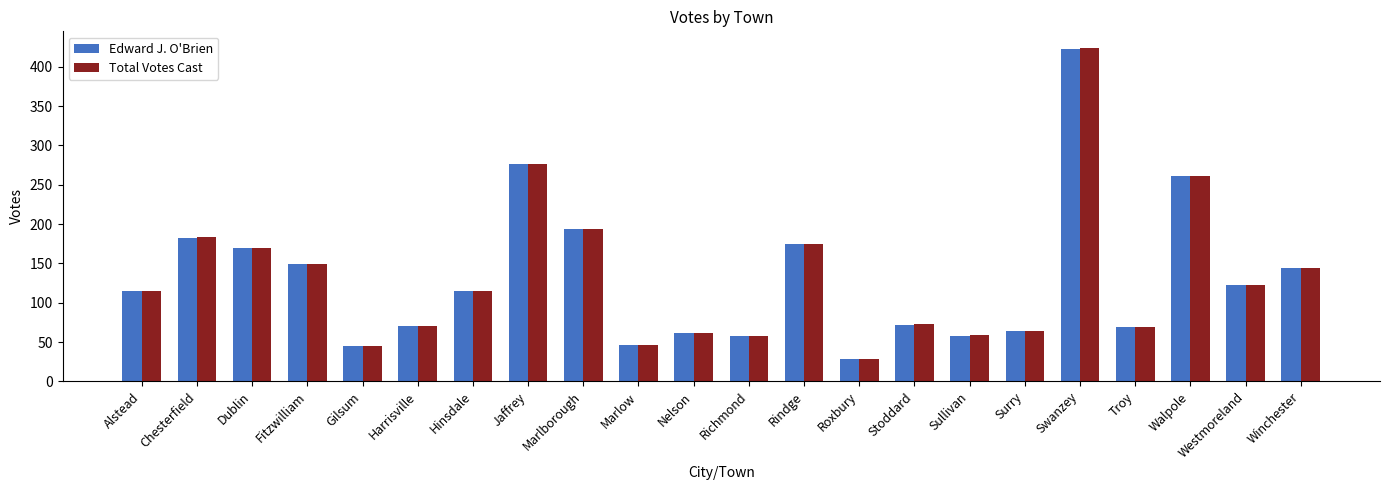

Is it true that Total Votes Cast equals 46 at Marlow?

True